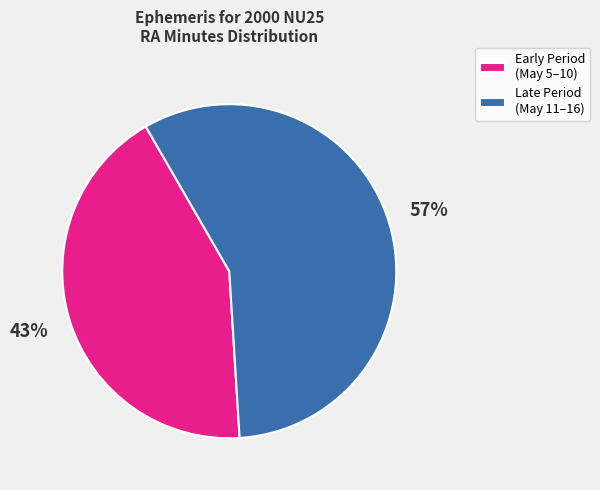

Rank the categories by value from lowest to highest.

Early Period (May 5–10), Late Period (May 11–16)